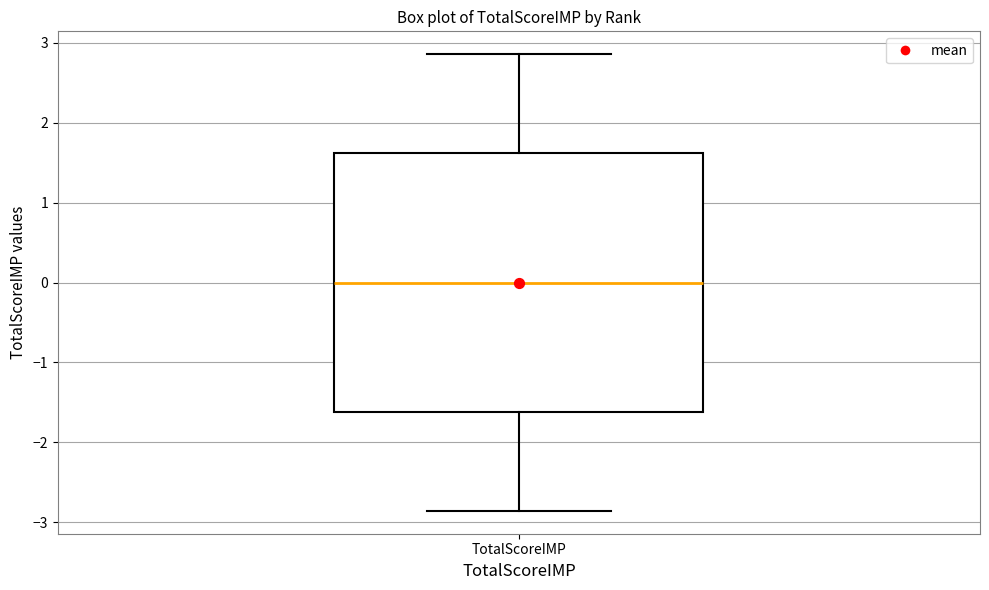

Where does the median line of the box for TotalScoreIMP sit on the y-axis? The values are not printed on the chart, so give them approximately, as read against the axis.

0.0